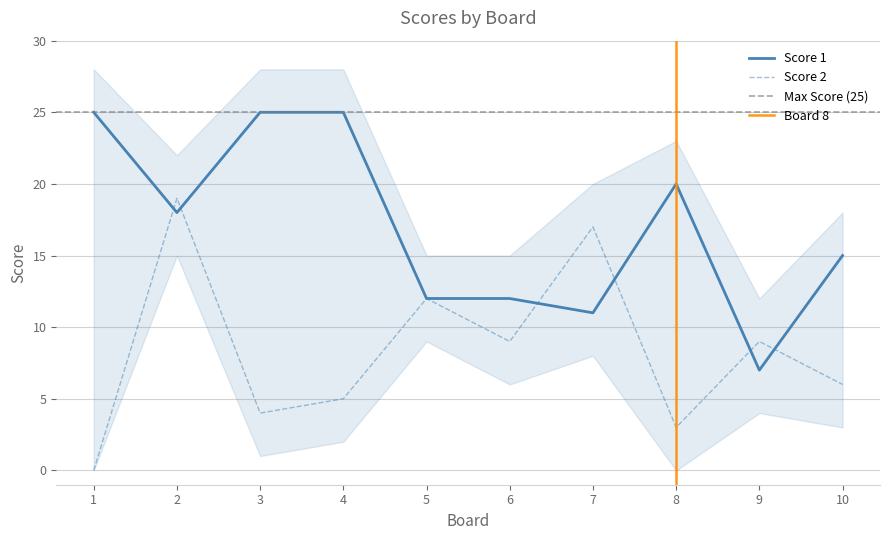

How many times do Score 1 and Score 2 cross each other?

6